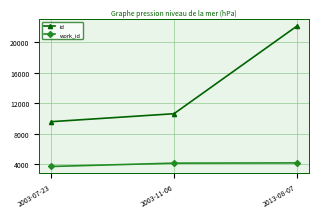

The value of work_id at 2003-07-23 is 3700. True or false?

True